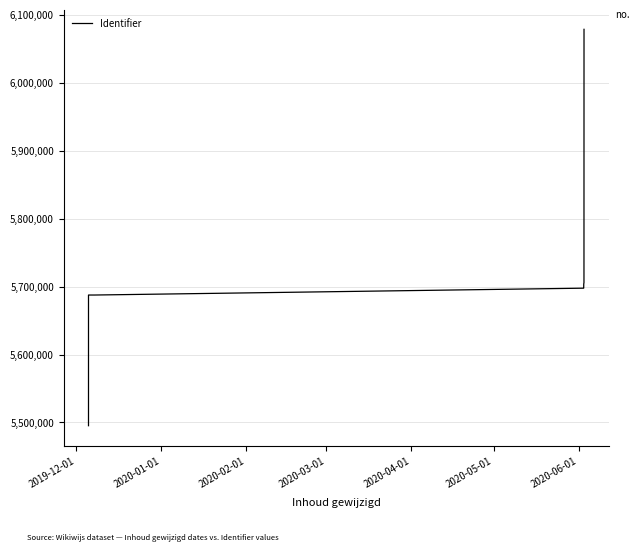

The value at 2020-03-01 is 8170849. True or false?

False